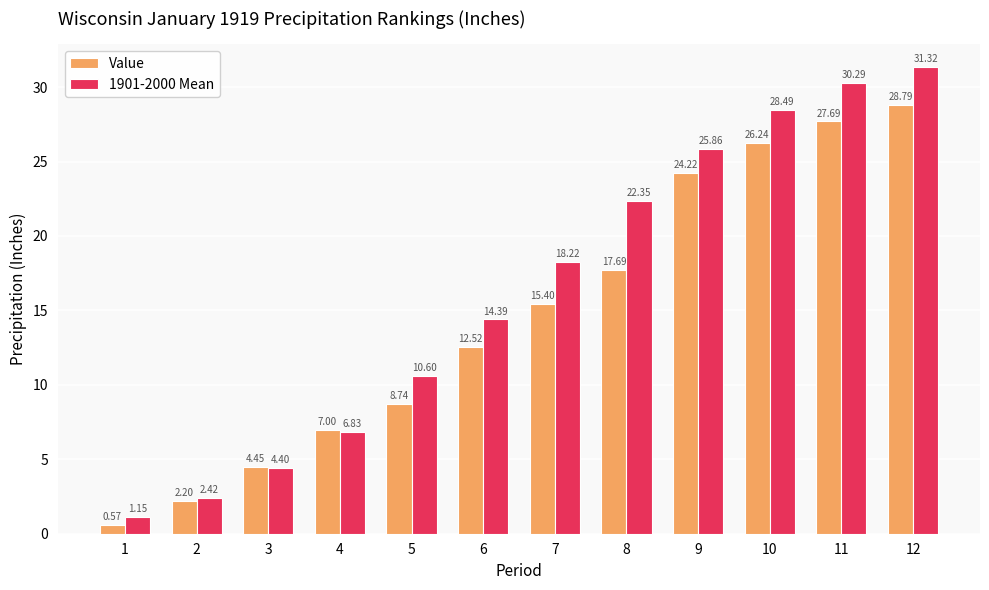

List the series in order of their peak value, highest first.

1901-2000 Mean, Value